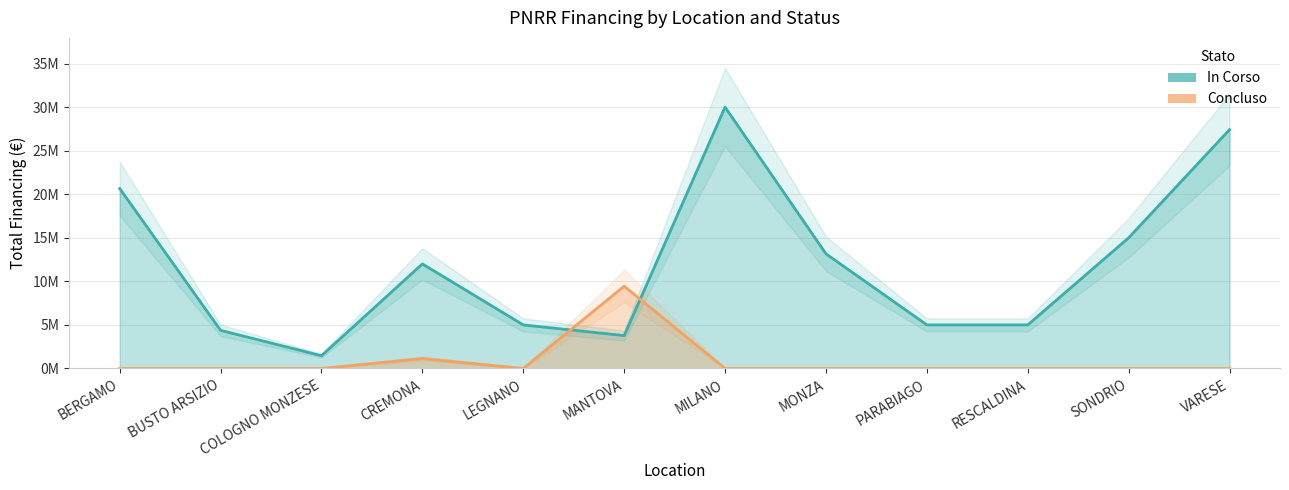

Is it true that Concluso equals 0.0 at MILANO?

True